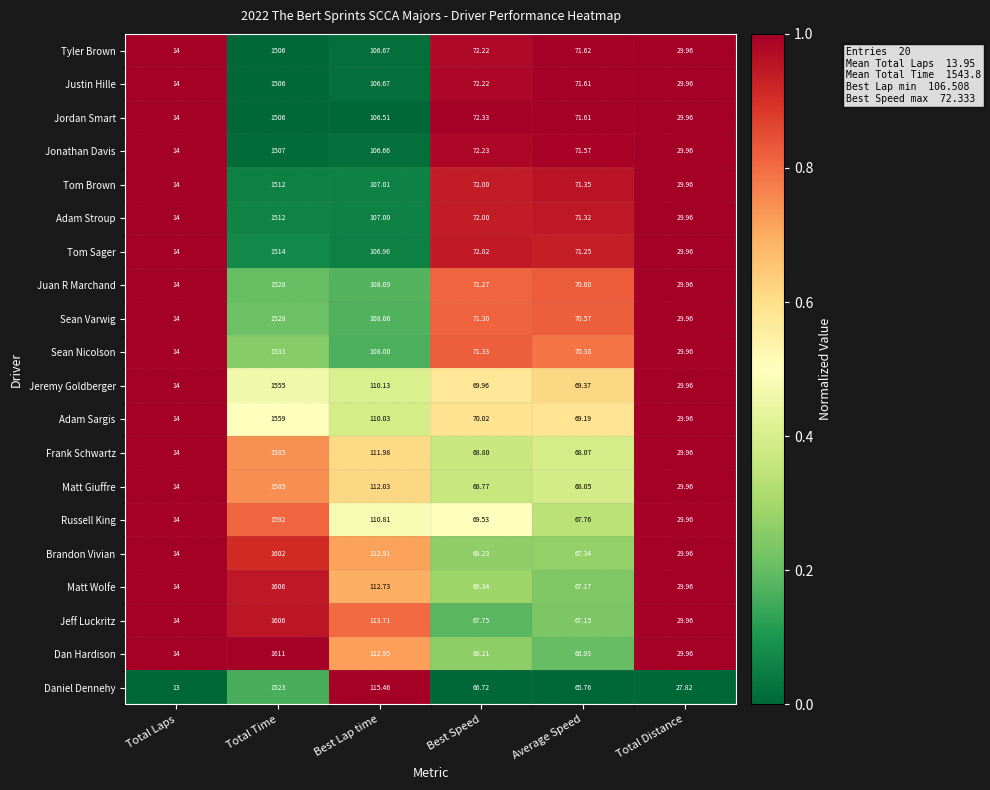

Which series has the largest range (max minus min)?

Dan Hardison